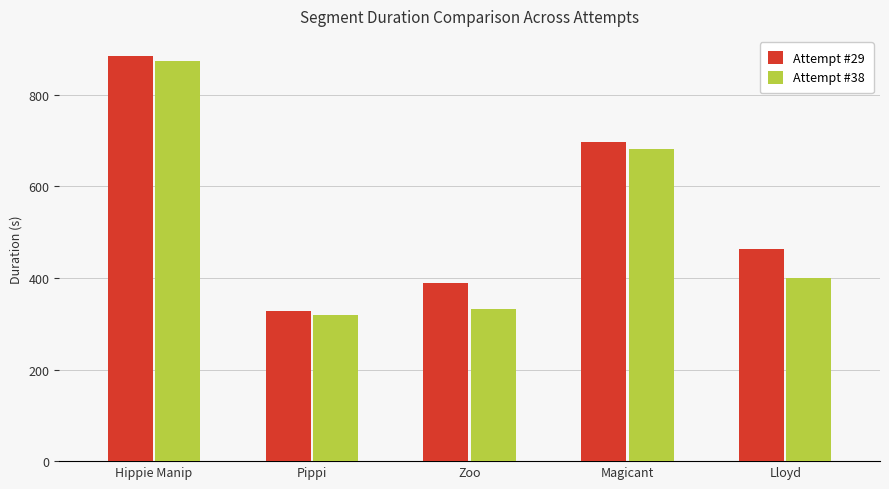

What is the total value across all series at Hippie Manip?

1759.6